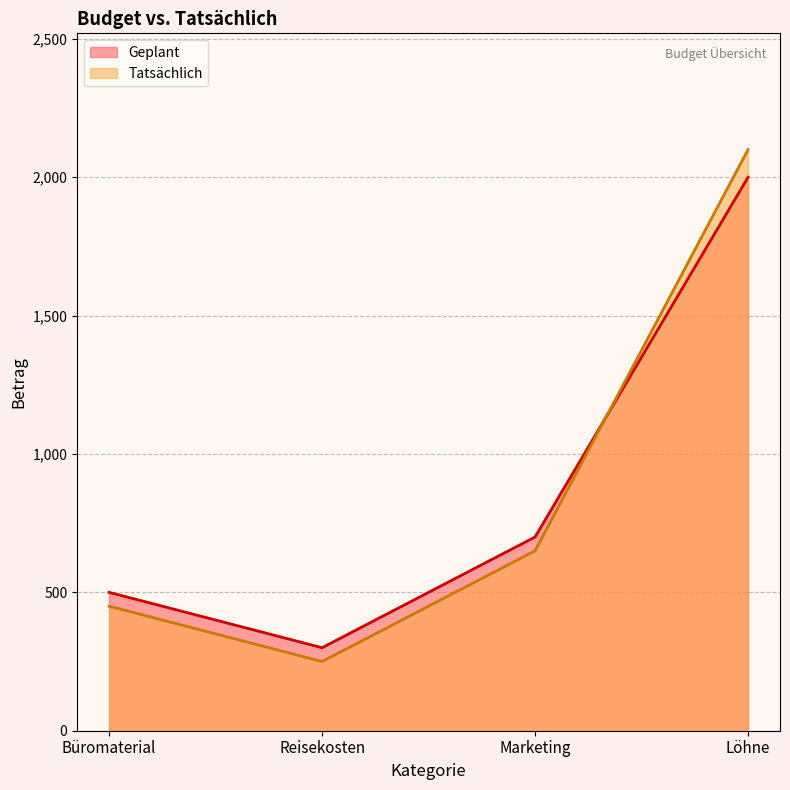

Reading left to right, what are all the values shown in this chart?

Geplant: Büromaterial=500	Reisekosten=300	Marketing=700	Löhne=2000
Tatsächlich: Büromaterial=450	Reisekosten=250	Marketing=650	Löhne=2100